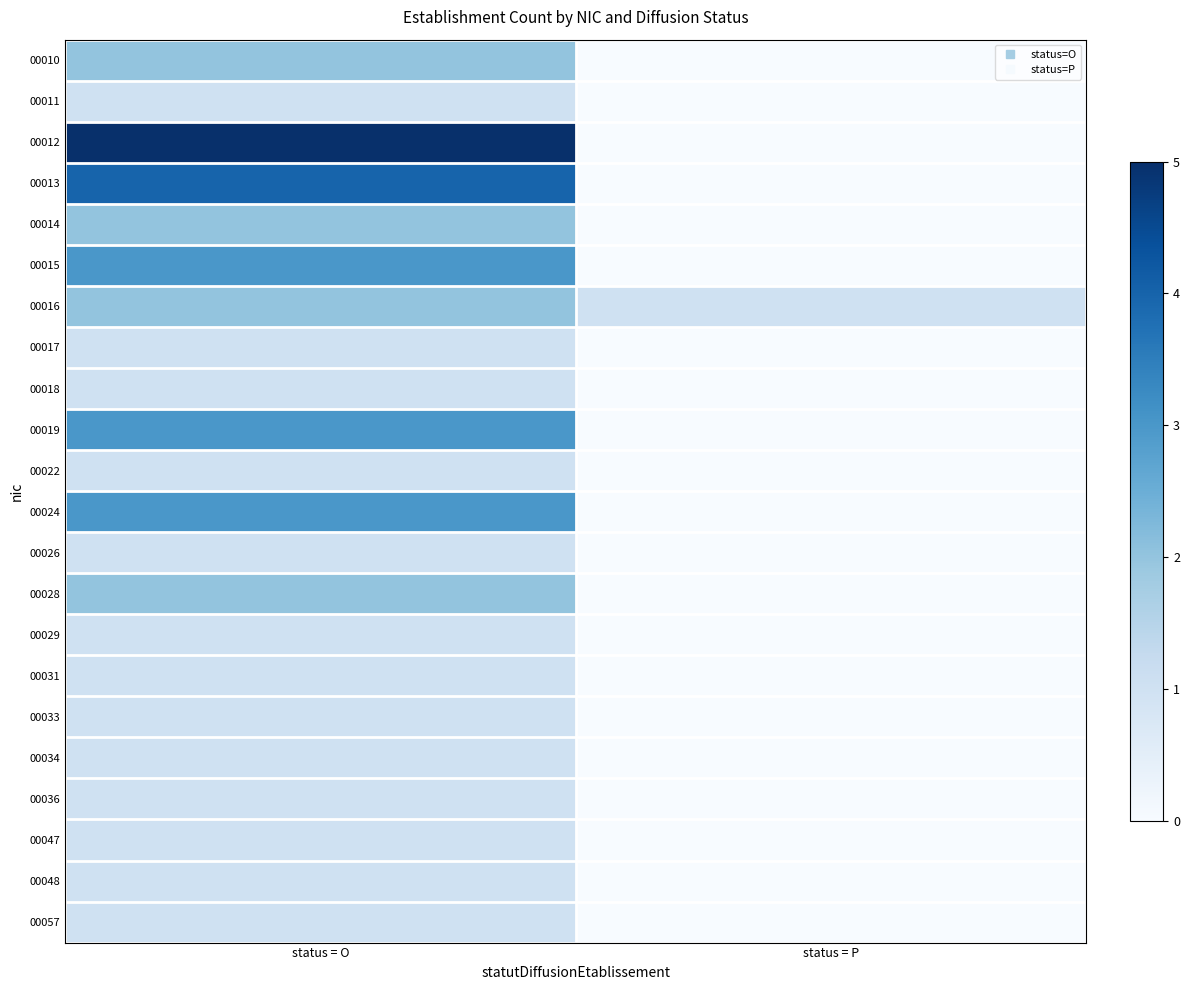

Which label corresponds to the largest value in the chart?

status = O